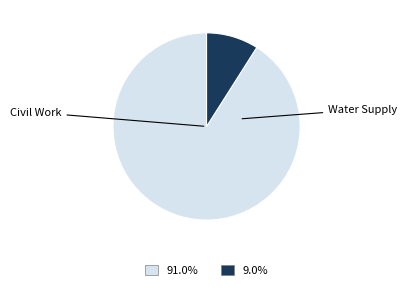

Count the number of slices in the pie.

2